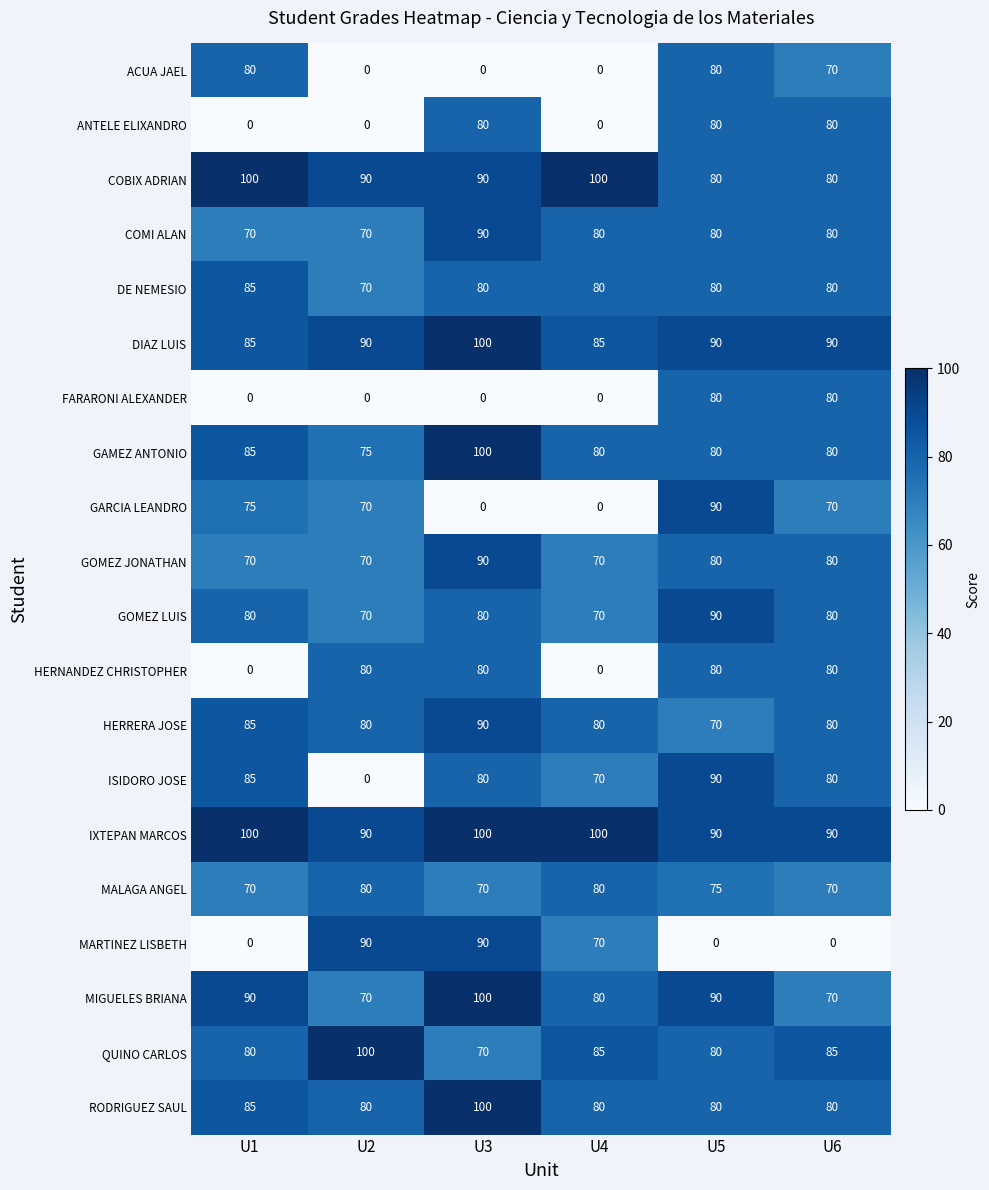

How many MARTINEZ LISBETH values are between 0 and 90?

6